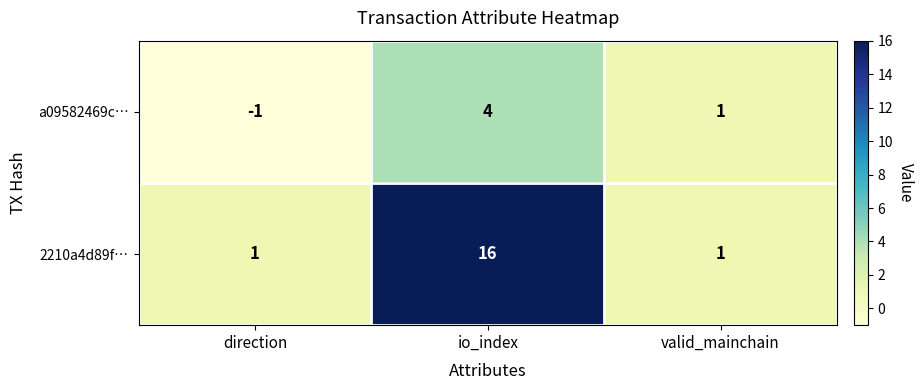

Which label corresponds to the largest value in the chart?

io_index